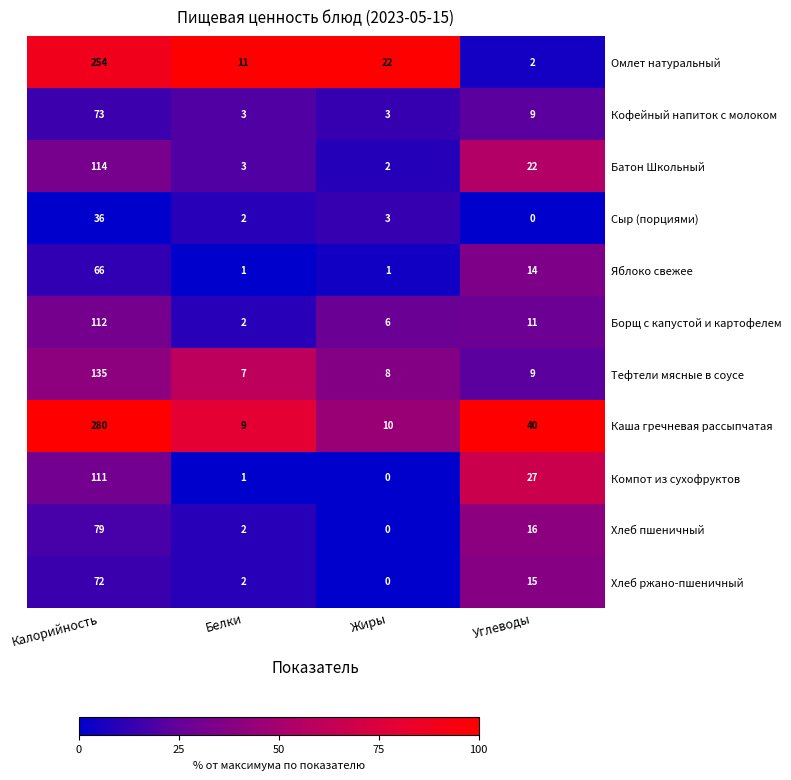

How many values in the Сыр (порциями) series are below 3?

2